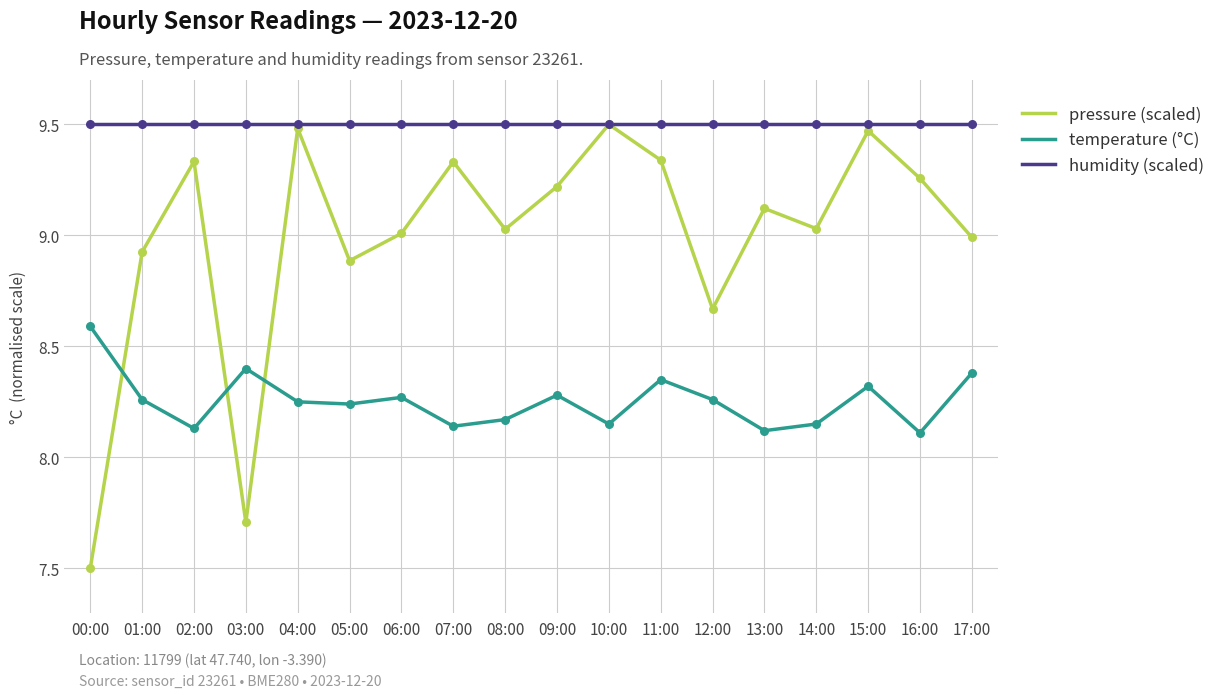

At which category is the sum across all series the highest?

15:00